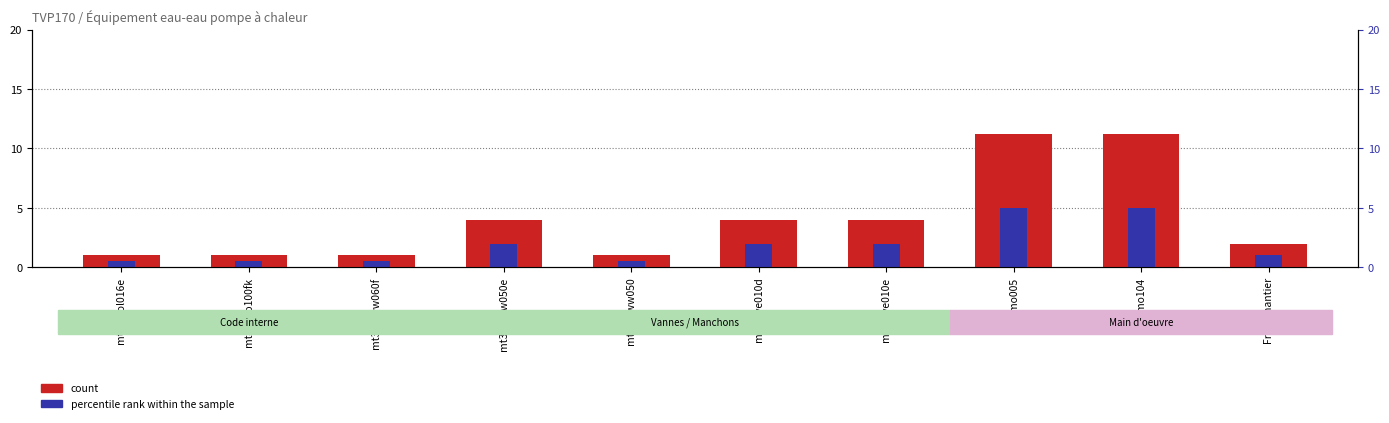

Is the value of percentile rank within the sample at mt42eco100fk greater than the value of count at mt42www050?

No